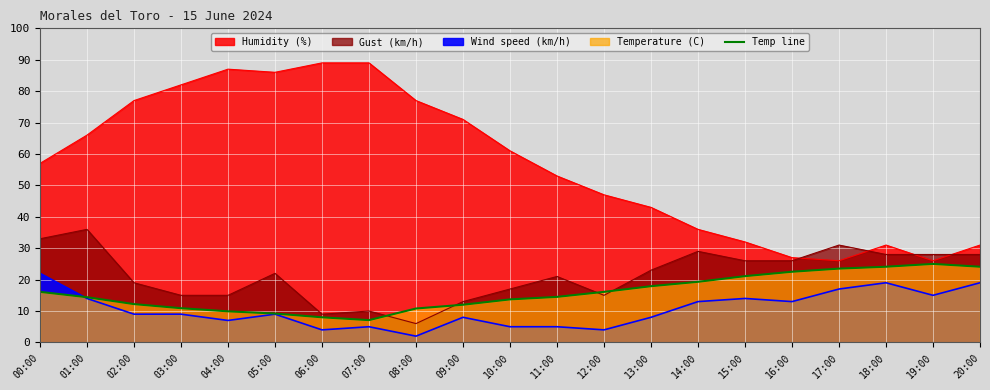

What is the label of the 2nd point from the right?

19:00